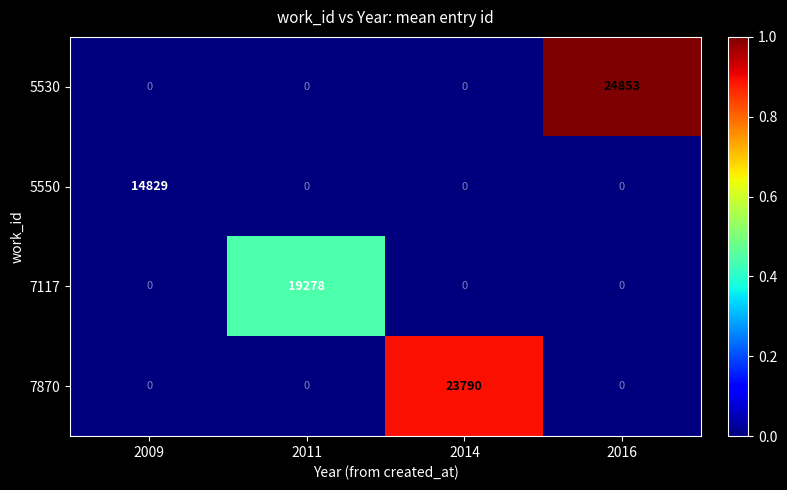

Between 2011 and 2016, which series saw the biggest shift?

5530